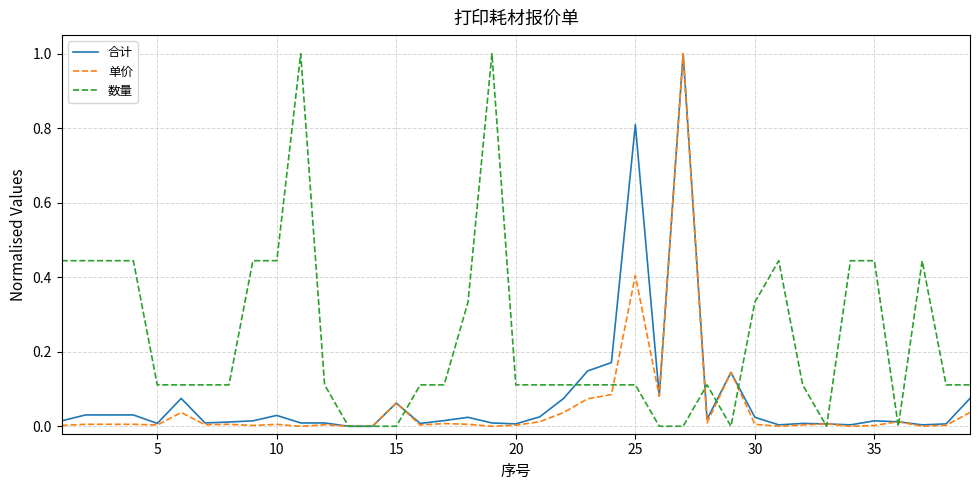

What is the maximum value shown in the chart?

1.0